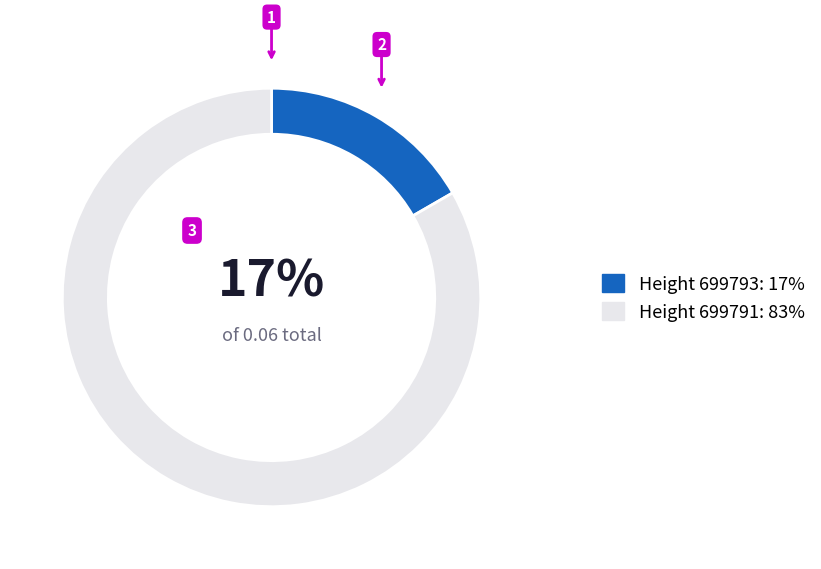

Rank the categories by value from lowest to highest.

Height 699793: 17%, Height 699791: 83%